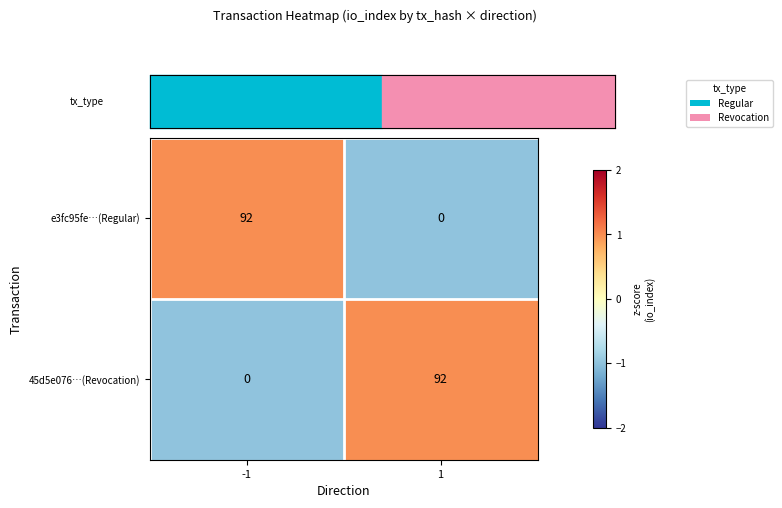

What is the maximum value shown in the chart?

92